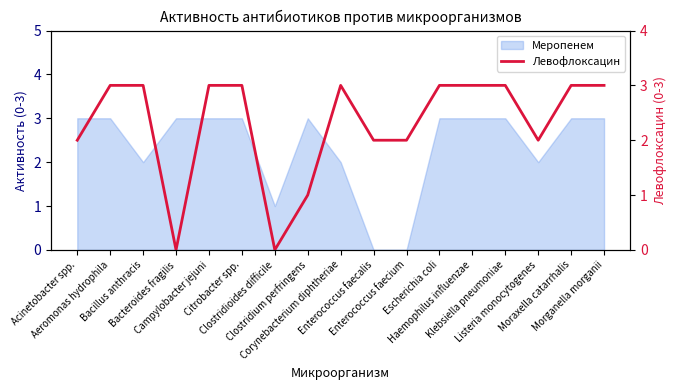

Which category has the highest value across all series?

Aeromonas hydrophila